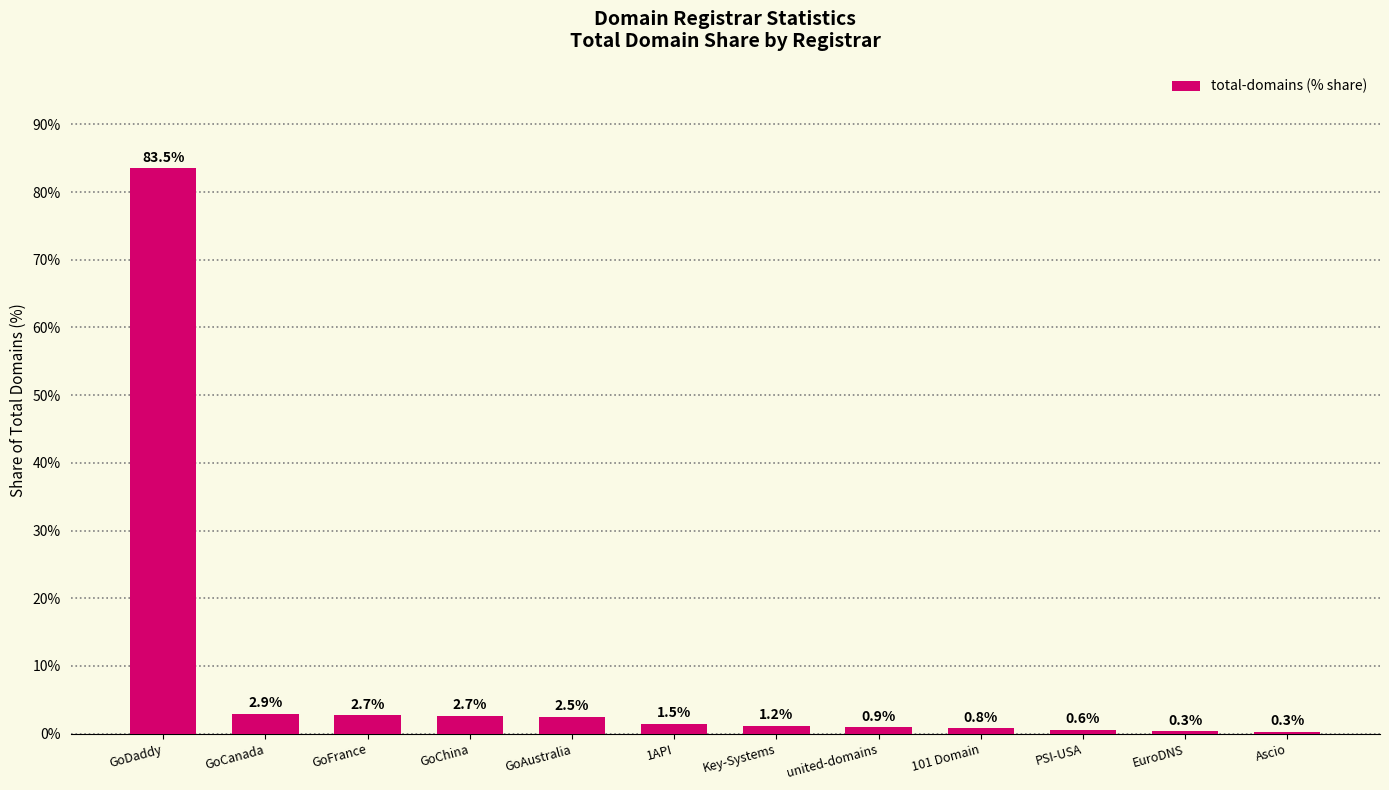

What is the maximum value shown in the chart?

83.5